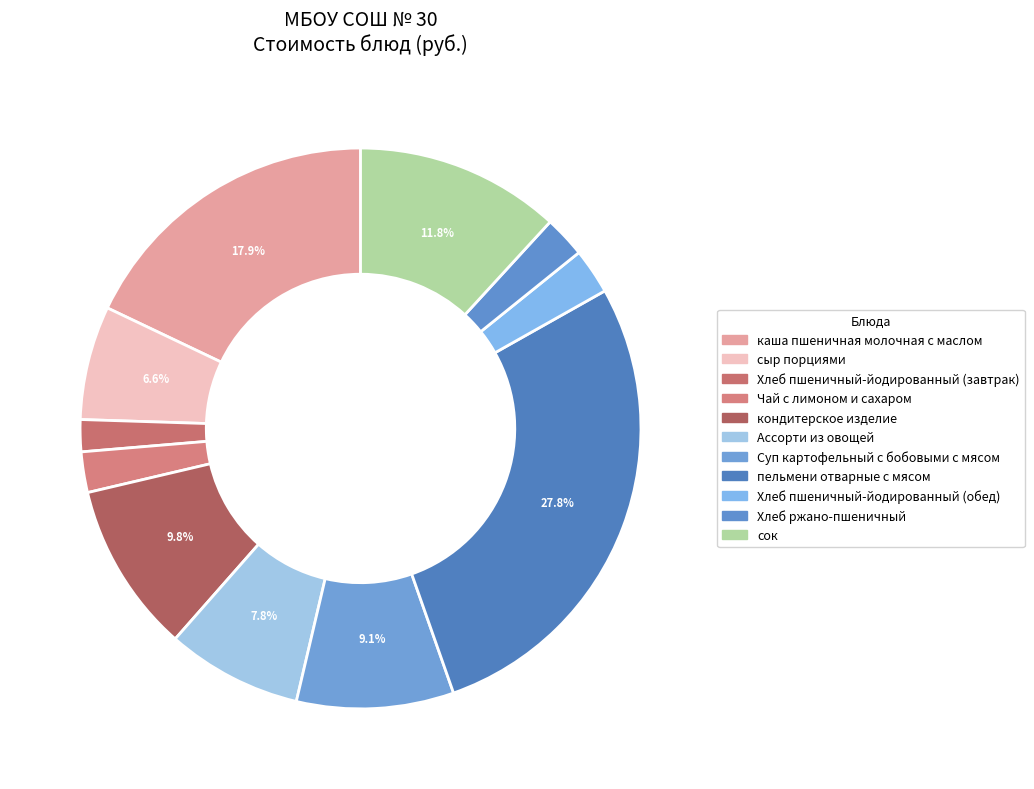

Count the number of slices in the pie.

11